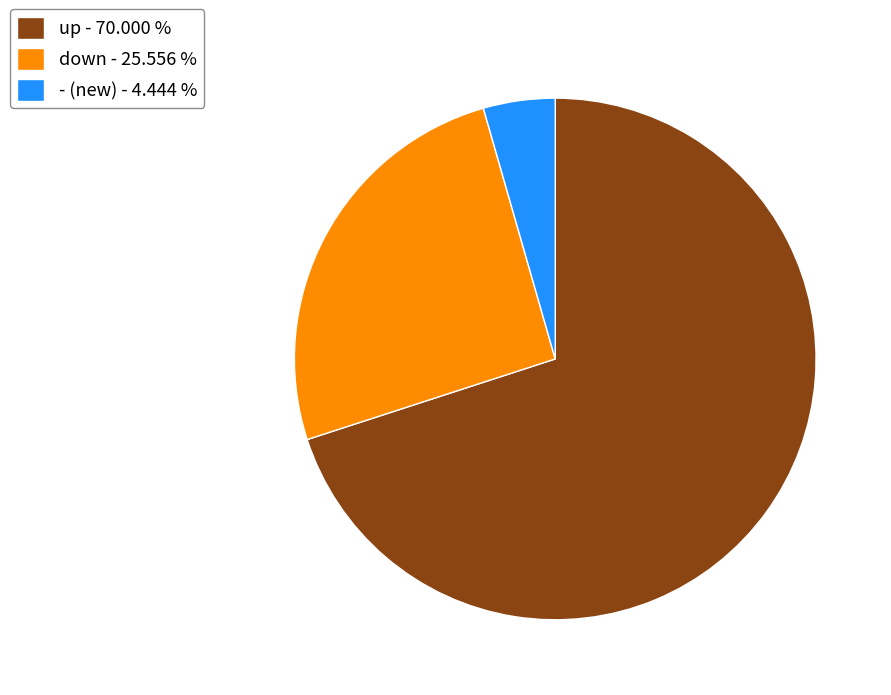

What is the largest slice in the pie chart?

up - 70.000 %